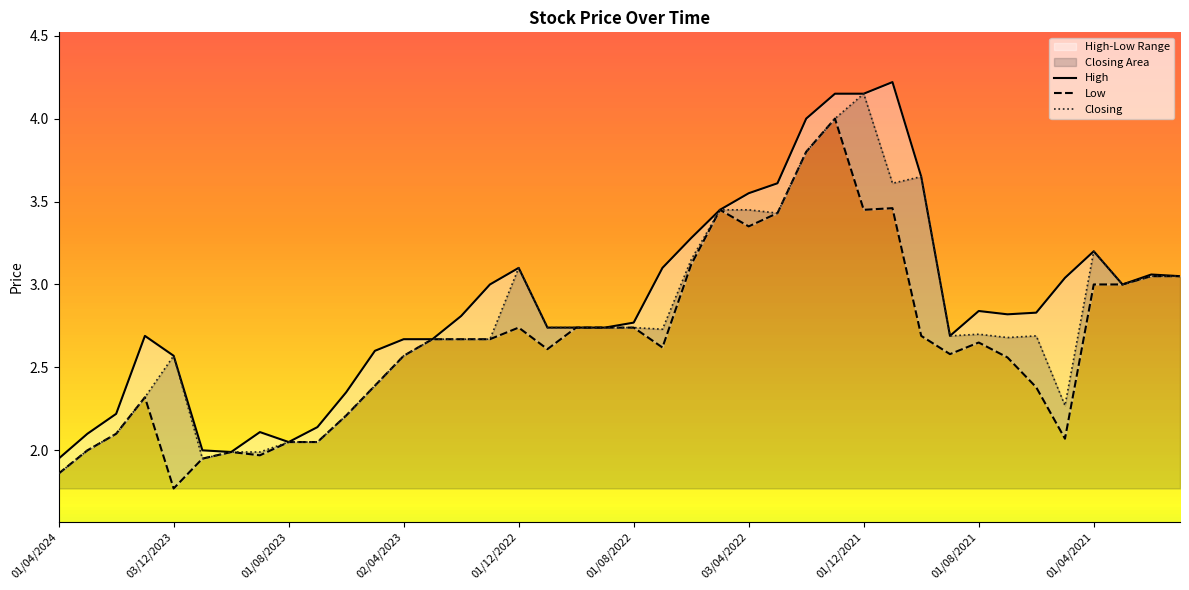

The value of Low at 01/09/2021 is 1.4. True or false?

False